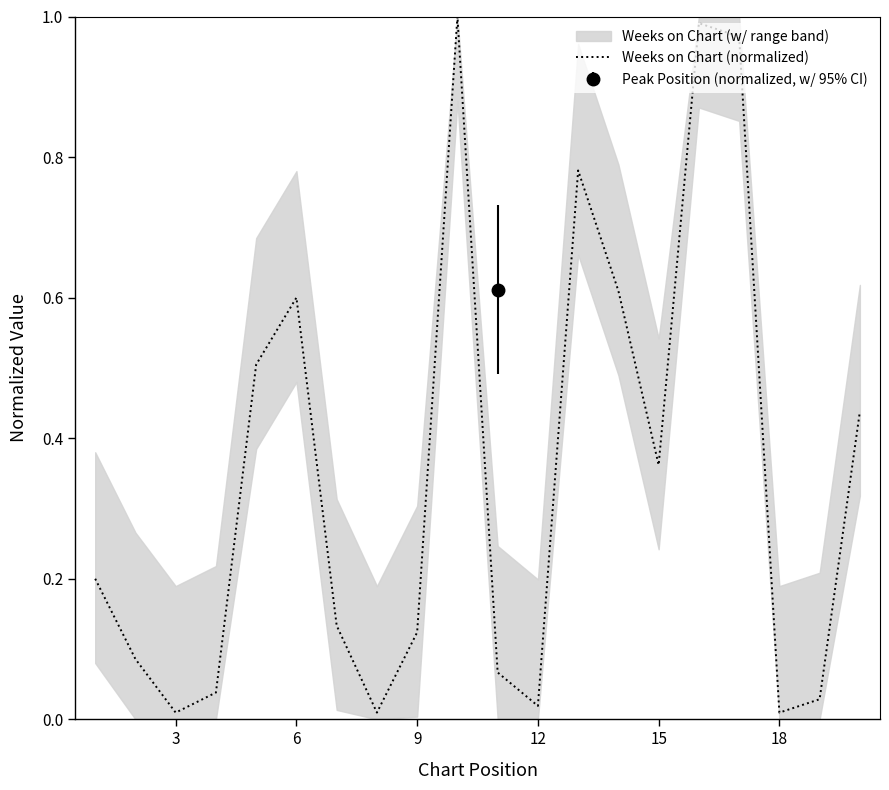

How many lines are shown in the chart?

1